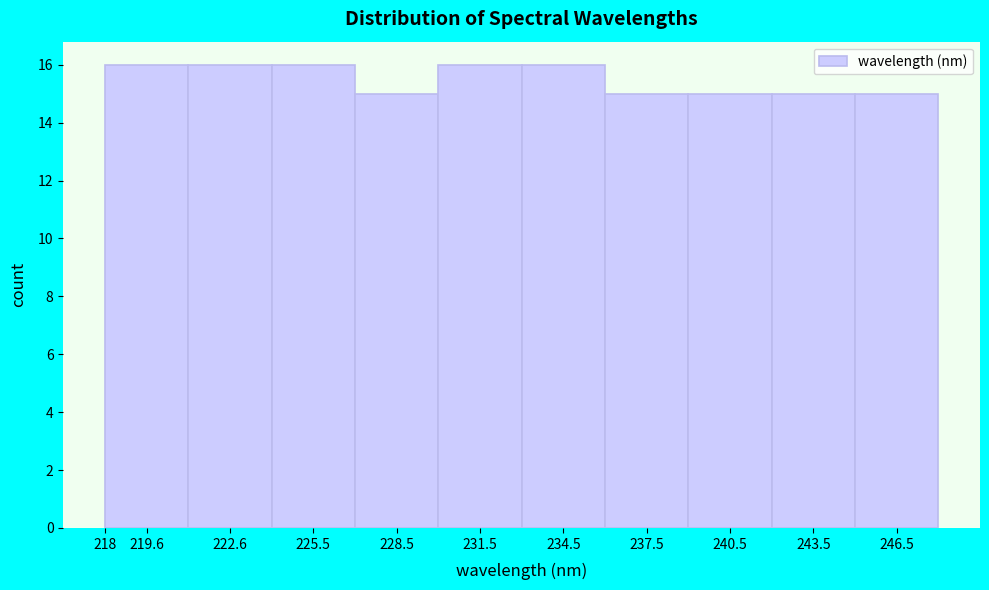

Reading left to right, transcribe this chart: for each bar, give the range it covers on the x-axis and its height. Neither the bar edges nor the heights are printed on the chart, so give them approximately, as read against the axes.

218 to 221: 16
221 to 224: 16
224 to 227: 16
227 to 230: 15
230 to 233: 16
233 to 236: 16
236 to 239: 15
239 to 242: 15
242 to 245: 15
245 to 248: 15